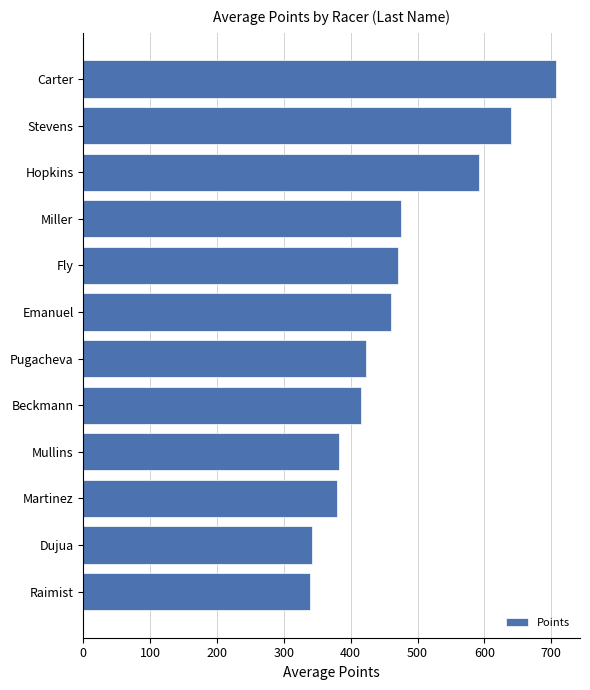

What is the minimum value shown in the chart?

338.6